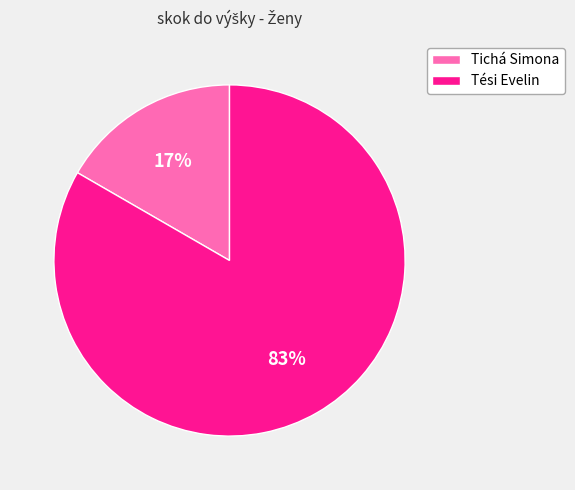

Do Tési Evelin and Tichá Simona together represent more than half of the pie?

Yes